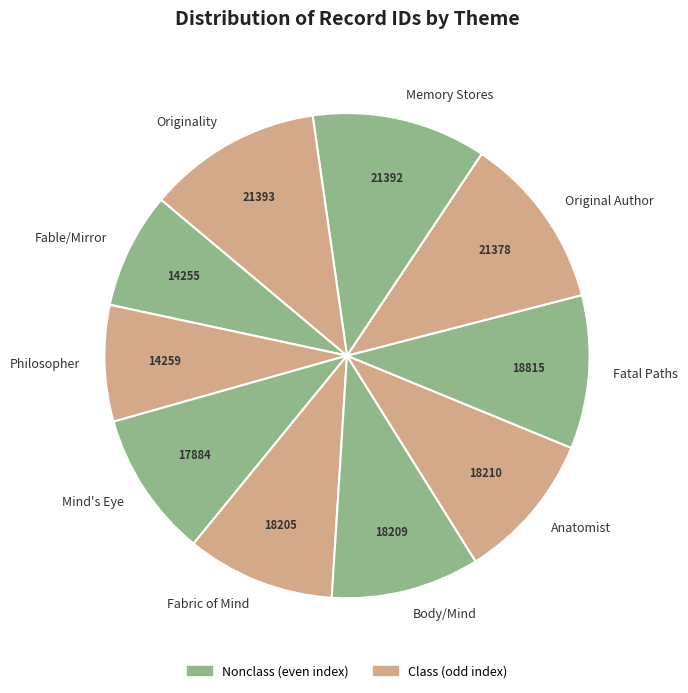

Is it true that Mind's Eye is 19% of the pie?

False